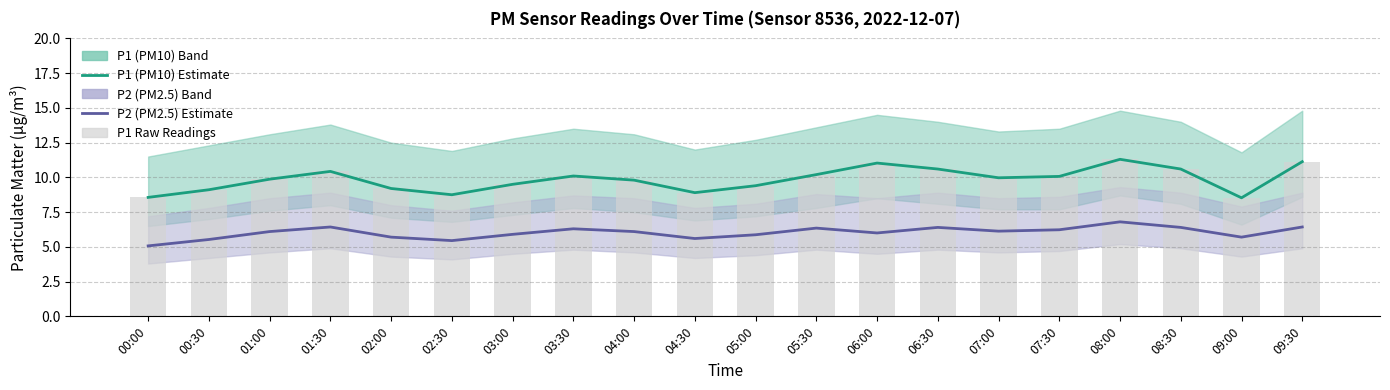

Reading left to right, extract all data points from this chart.

P1 (PM10) Estimate: 00:00=8.6	00:30=9.1	01:00=9.9	01:30=10.4	02:00=9.2	02:30=8.8	03:00=9.5	03:30=10.1	04:00=9.8	04:30=8.9	05:00=9.4	05:30=10.2	06:00=11.0	06:30=10.6	07:00=10.0	07:30=10.1	08:00=11.3	08:30=10.6	09:00=8.5	09:30=11.1
P2 (PM2.5) Estimate: 00:00=5.1	00:30=5.5	01:00=6.1	01:30=6.4	02:00=5.7	02:30=5.5	03:00=5.9	03:30=6.3	04:00=6.1	04:30=5.6	05:00=5.9	05:30=6.3	06:00=6.0	06:30=6.4	07:00=6.1	07:30=6.2	08:00=6.8	08:30=6.4	09:00=5.7	09:30=6.4
P1 Raw: 00:00=8.6	00:30=9.1	01:00=9.9	01:30=10.4	02:00=9.2	02:30=8.8	03:00=9.5	03:30=10.1	04:00=9.8	04:30=8.9	05:00=9.4	05:30=10.2	06:00=11.0	06:30=10.6	07:00=10.0	07:30=10.1	08:00=11.3	08:30=10.6	09:00=8.5	09:30=11.1